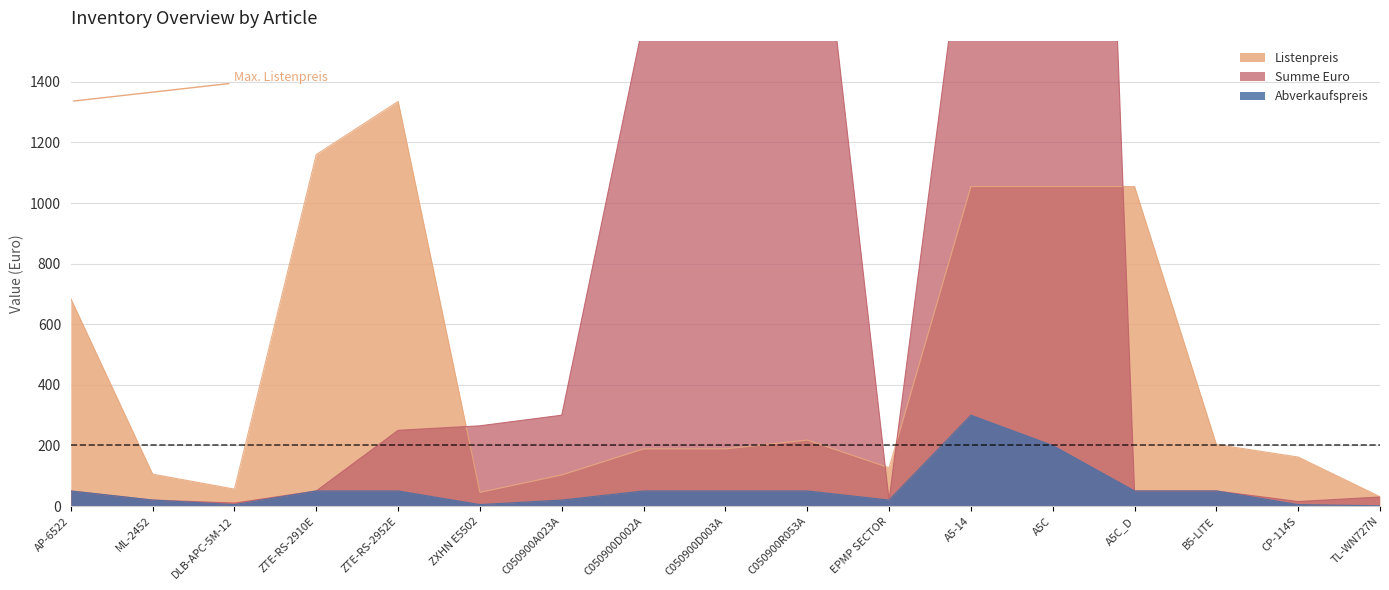

Rank the categories by Summe Euro value from highest to lowest.

A5C, C050900R053A, A5-14, C050900D003A, C050900D002A, C050900A023A, ZXHN E5502, ZTE-RS-2952E, AP-6522, ZTE-RS-2910E, A5C_D, B5-LITE, TL-WN727N, ML-2452, EPMP SECTOR, CP-114S, DLB-APC-5M-12